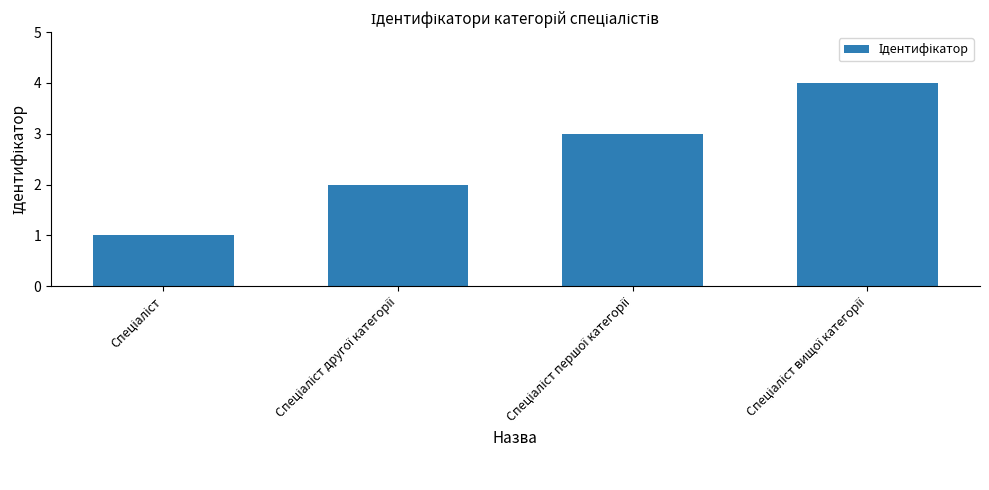

What is the greatest value displayed?

4